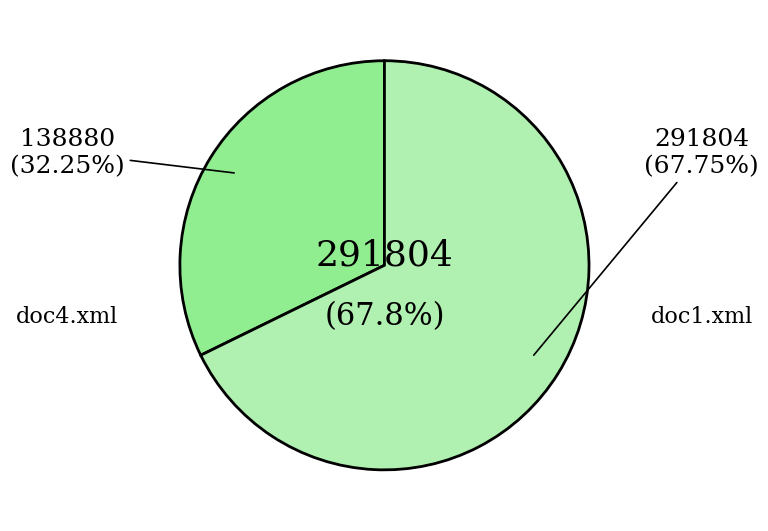

How many slices are in this pie chart?

2